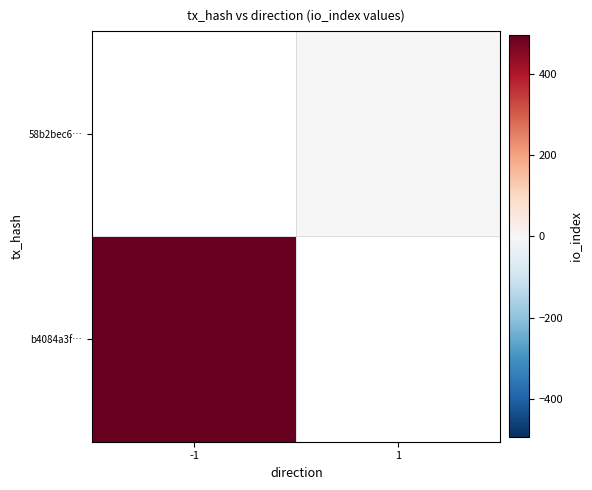

Rank the series by their average value, from lowest to highest.

b4084a3f…, 58b2bec6…